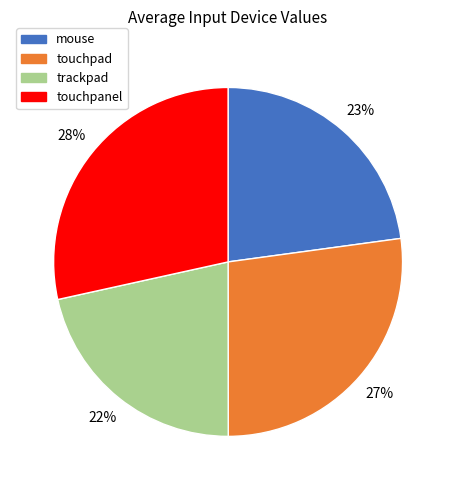

Combined, do trackpad and mouse account for over 50%?

No